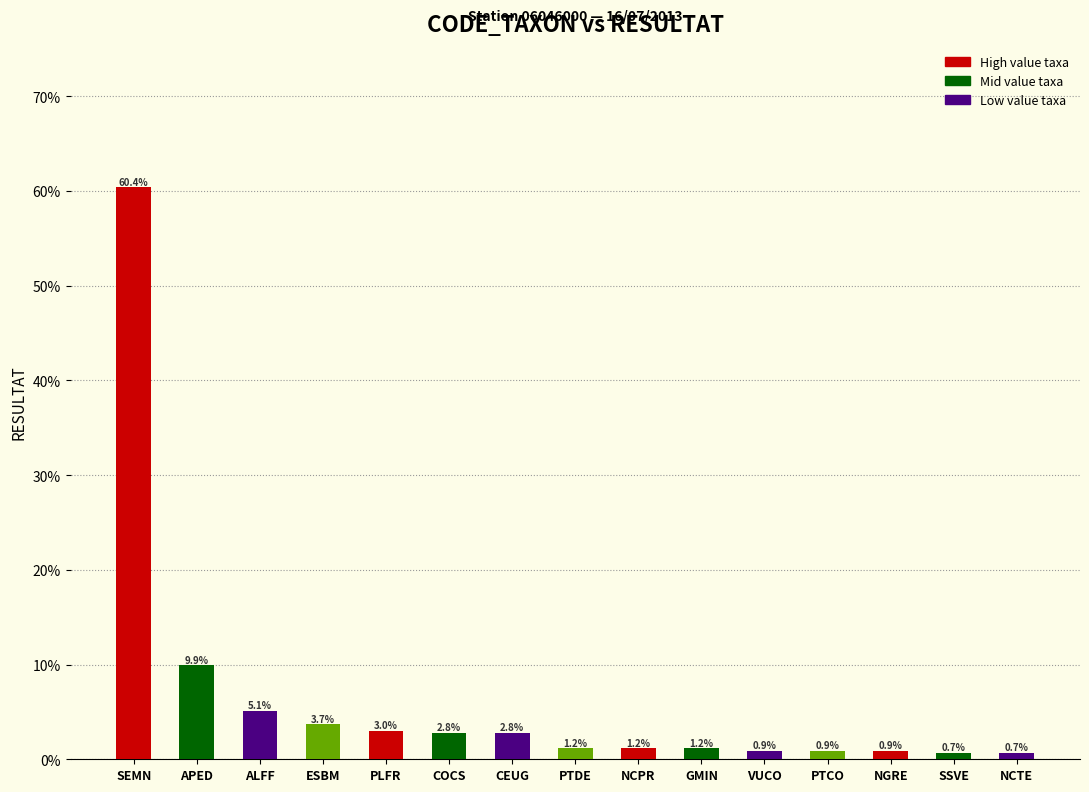

Reading left to right, what are all the values shown in this chart?

SEMN=0.6	APED=0.1	ALFF=0.1	ESBM=0.0	PLFR=0.0	COCS=0.0	CEUG=0.0	PTDE=0.0	NCPR=0.0	GMIN=0.0	VUCO=0.0	PTCO=0.0	NGRE=0.0	SSVE=0.0	NCTE=0.0